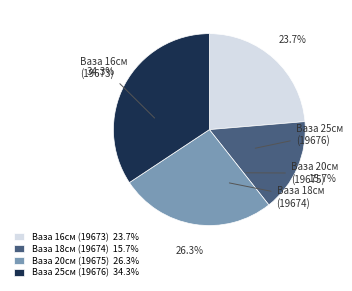

Rank the categories by value from highest to lowest.

Ваза 25см (19676), Ваза 20см (19675), Ваза 16см (19673), Ваза 18см (19674)